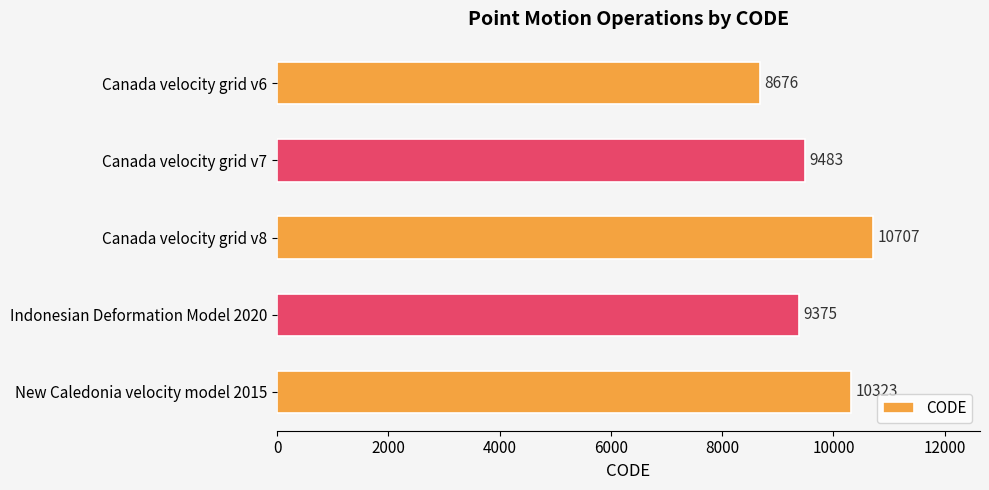

List the labels in order of value, largest first.

Canada velocity grid v8, New Caledonia velocity model 2015, Canada velocity grid v7, Indonesian Deformation Model 2020, Canada velocity grid v6